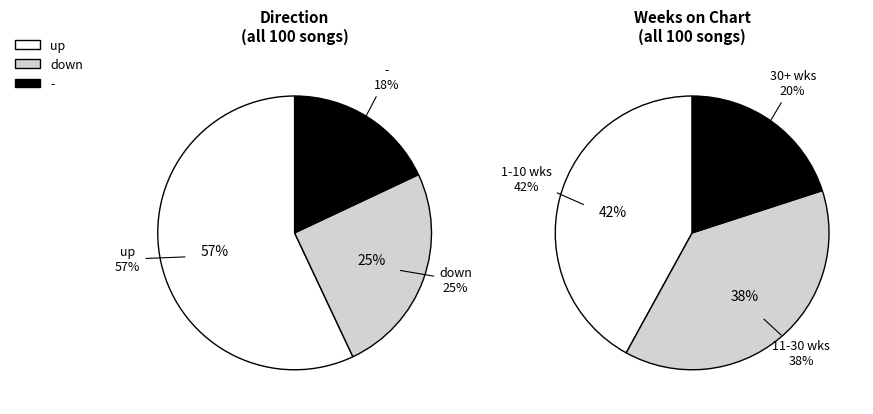

What percentage is the down slice, to the nearest percent?

25%